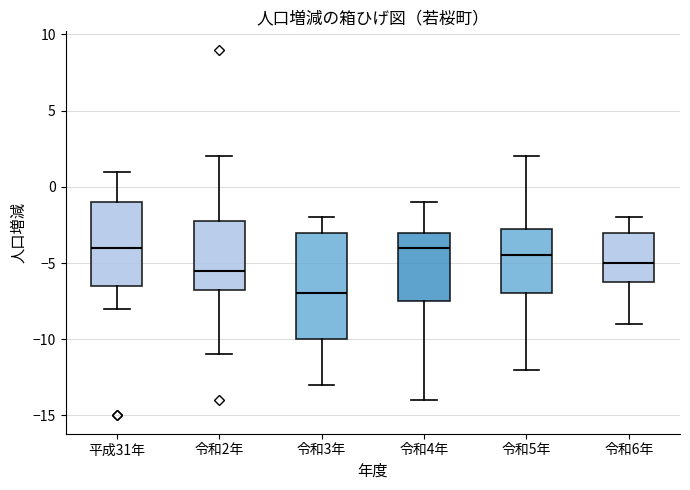

Reading left to right, read every box against the y-axis: the position of its median line, the range the box covers, and the ends of its whiskers. The values are not printed on the chart, so give them approximately, as read against the axis.

平成31年: median -4.0, box -6.5 to -1.0, whiskers -8.0 to 1.0
令和2年: median -5.5, box -6.5 to -2.0, whiskers -11.0 to 2.0
令和3年: median -7.0, box -10.0 to -3.0, whiskers -13.0 to -2.0
令和4年: median -4.0, box -7.5 to -3.0, whiskers -14.0 to -1.0
令和5年: median -4.5, box -7.0 to -2.5, whiskers -12.0 to 2.0
令和6年: median -5.0, box -6.0 to -3.0, whiskers -9.0 to -2.0